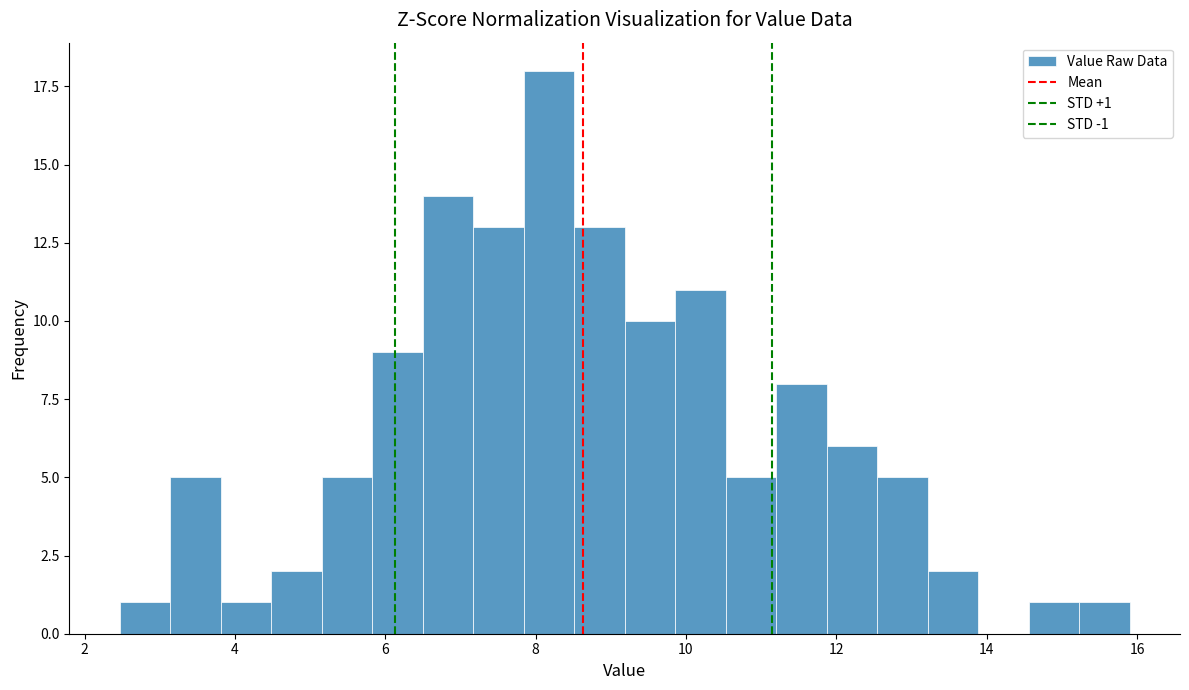

Around what value on the x-axis is the tallest bar? Give the approximate position of its centre, as read against the axis.

8.2